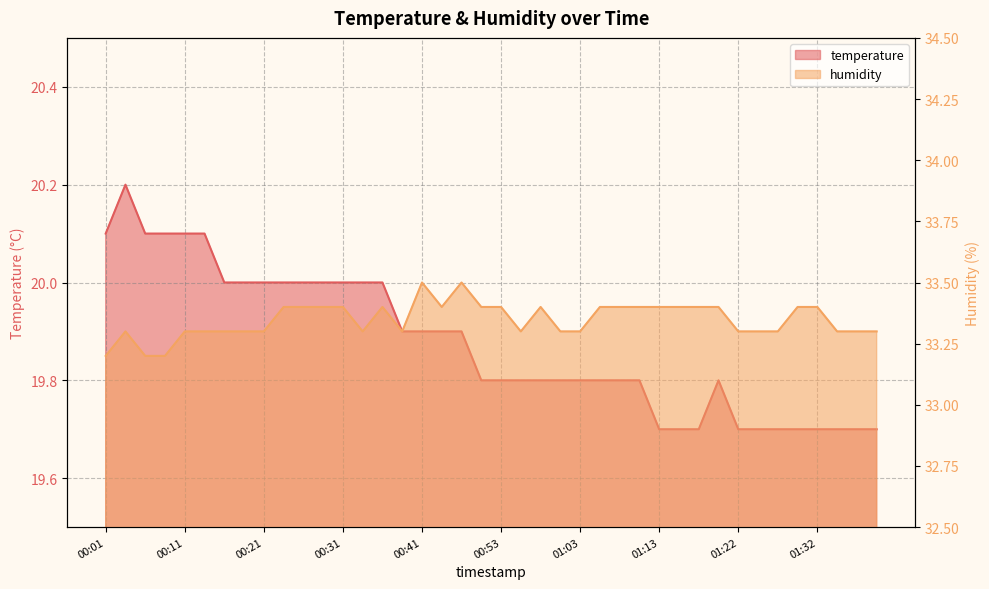

What are all the series names shown in the legend?

temperature, humidity